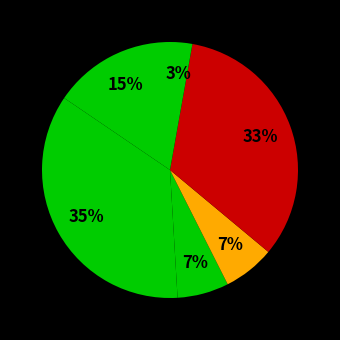

Does any single category account for the majority?

No